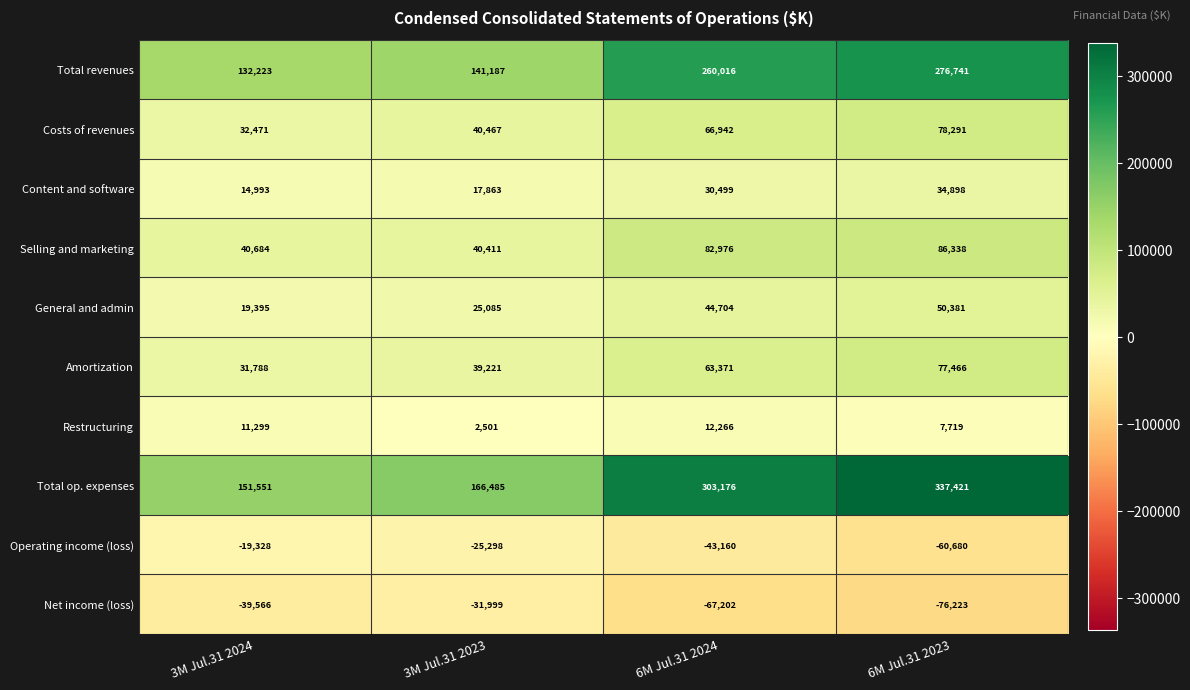

What is the difference between the second highest and minimum values in the General and admin series?

25309